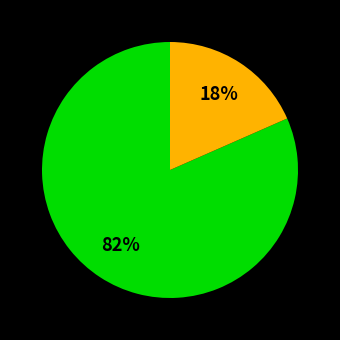

Does any single category account for the majority?

Yes